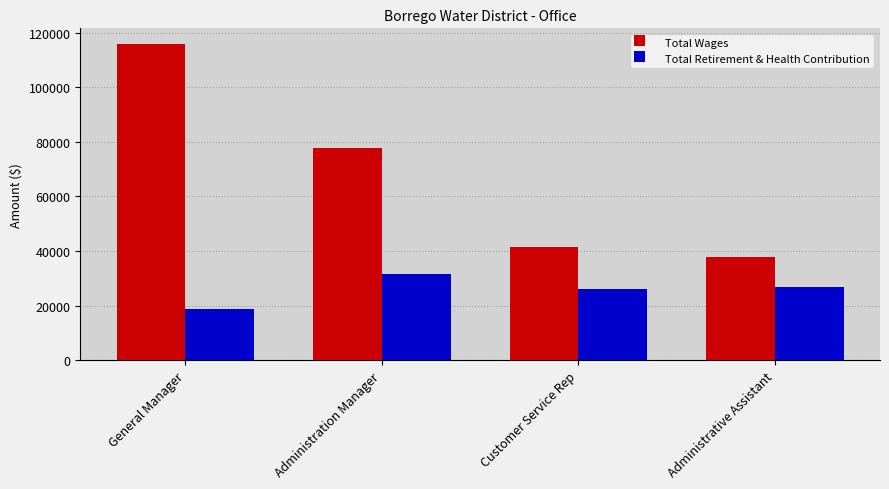

What is the label of the 3rd bar from the left?

Customer Service Rep